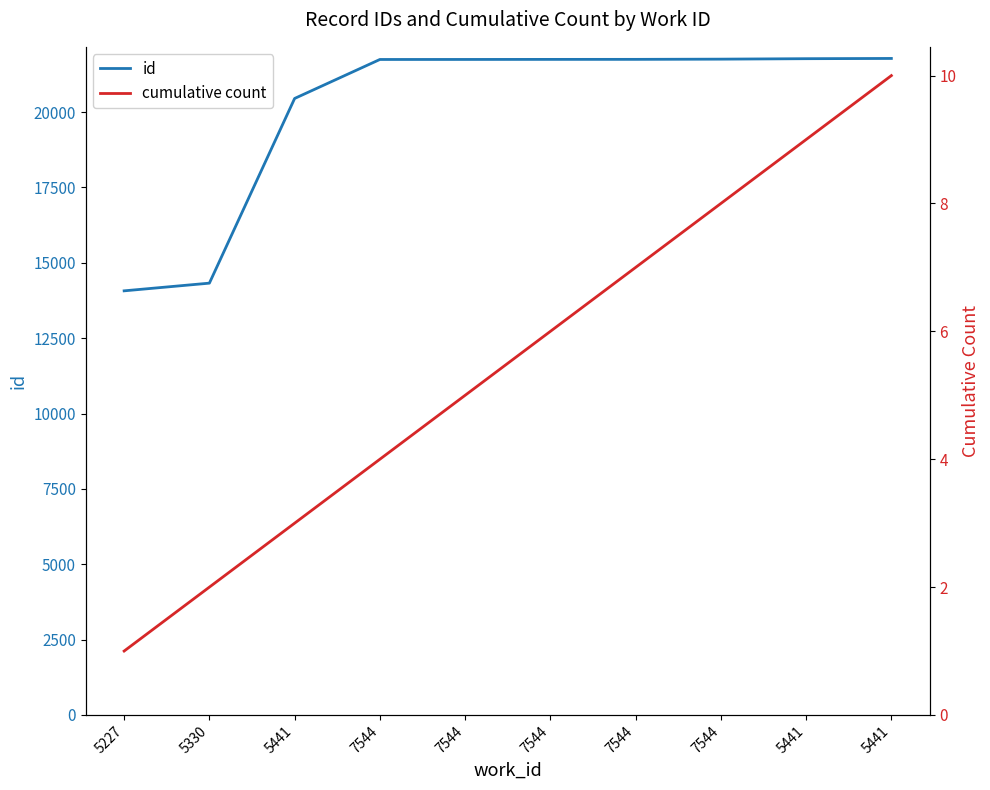

Is it true that cumulative count equals 4 at 7544?

False